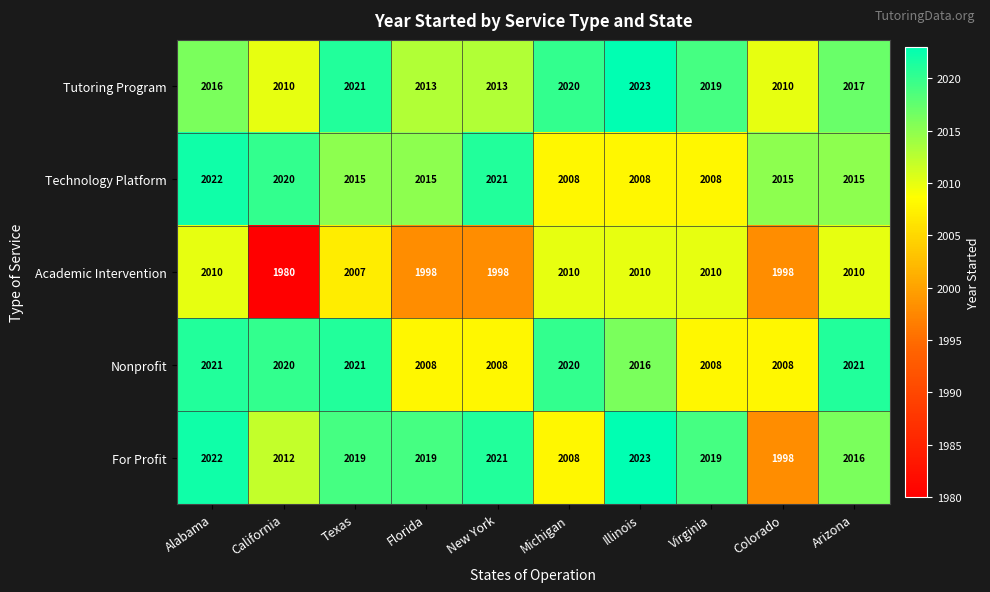

What is the greatest value displayed?

2023